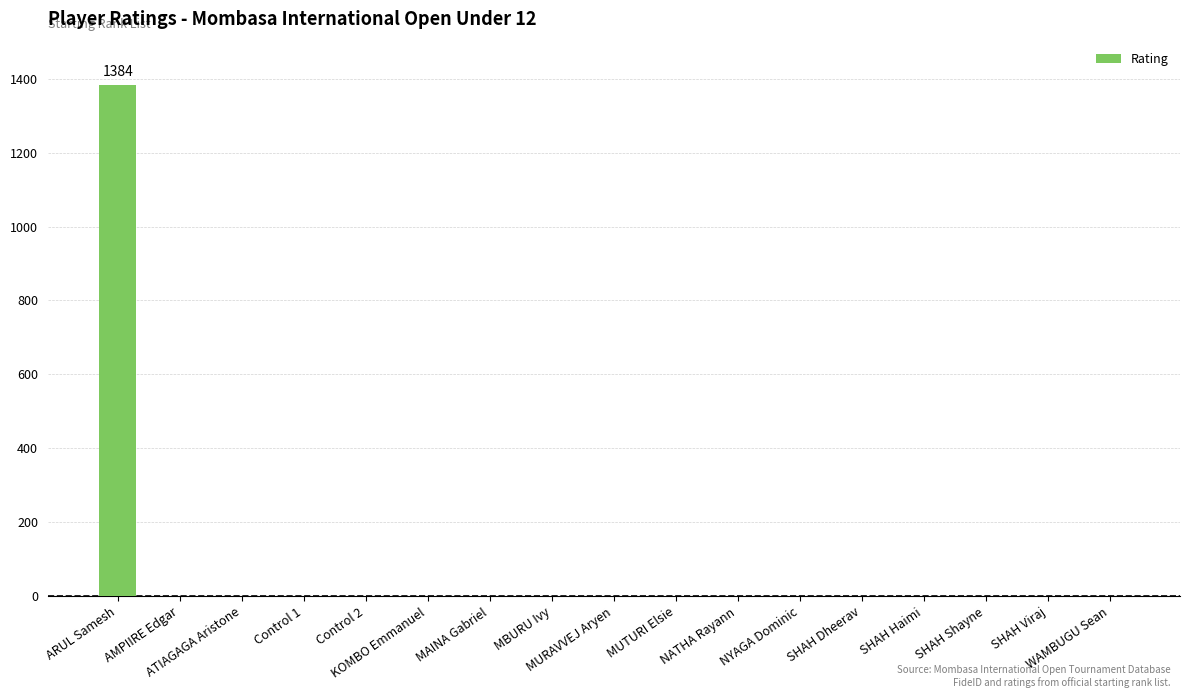

At which category does the chart reach its peak across all series?

ARUL Samesh